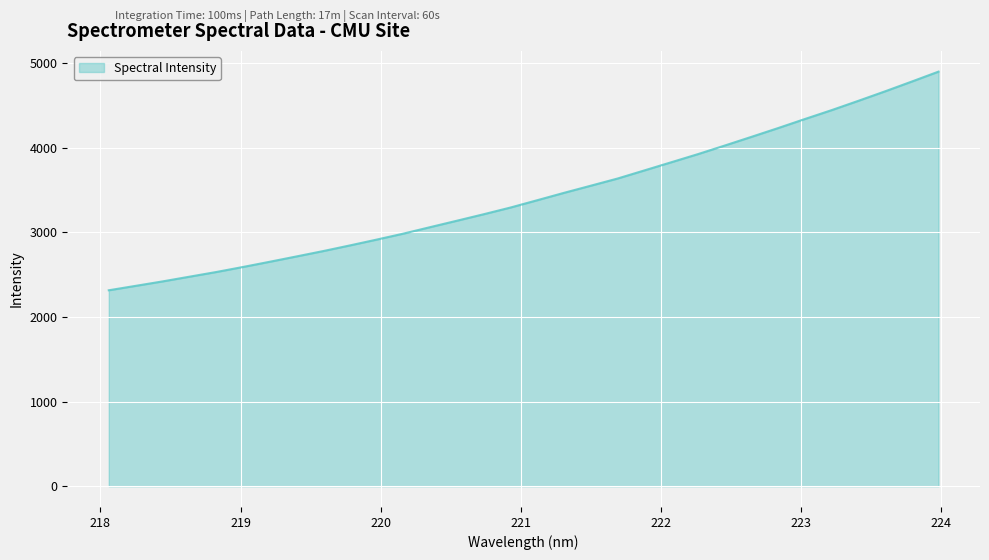

What is the difference between the maximum and minimum values?

2583.0